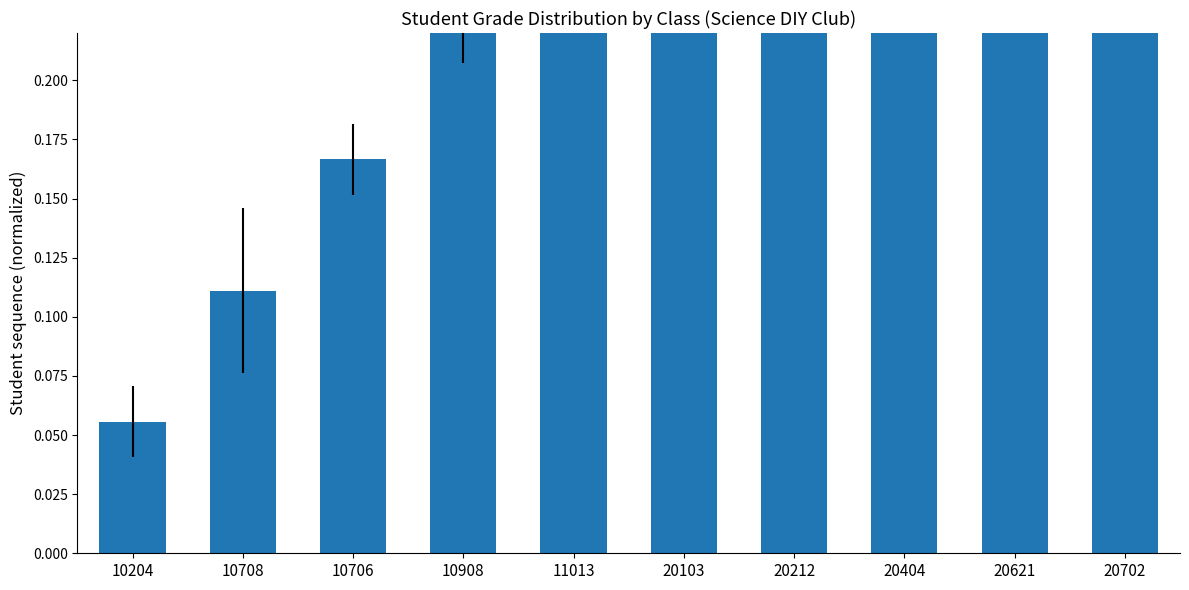

What is the label of the 3rd bar from the right?

20404